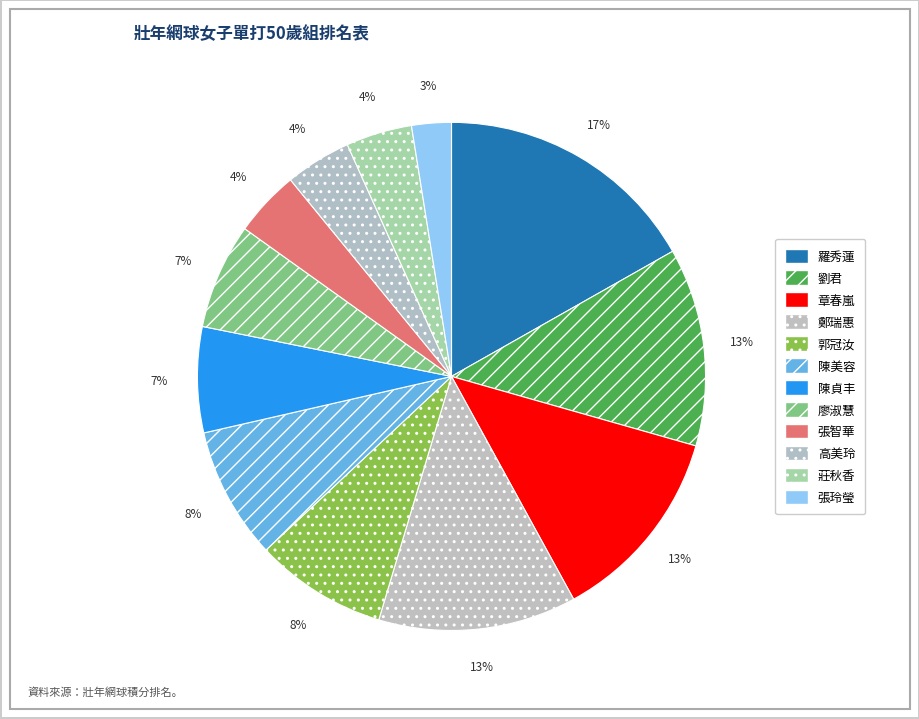

How many slices are in this pie chart?

12